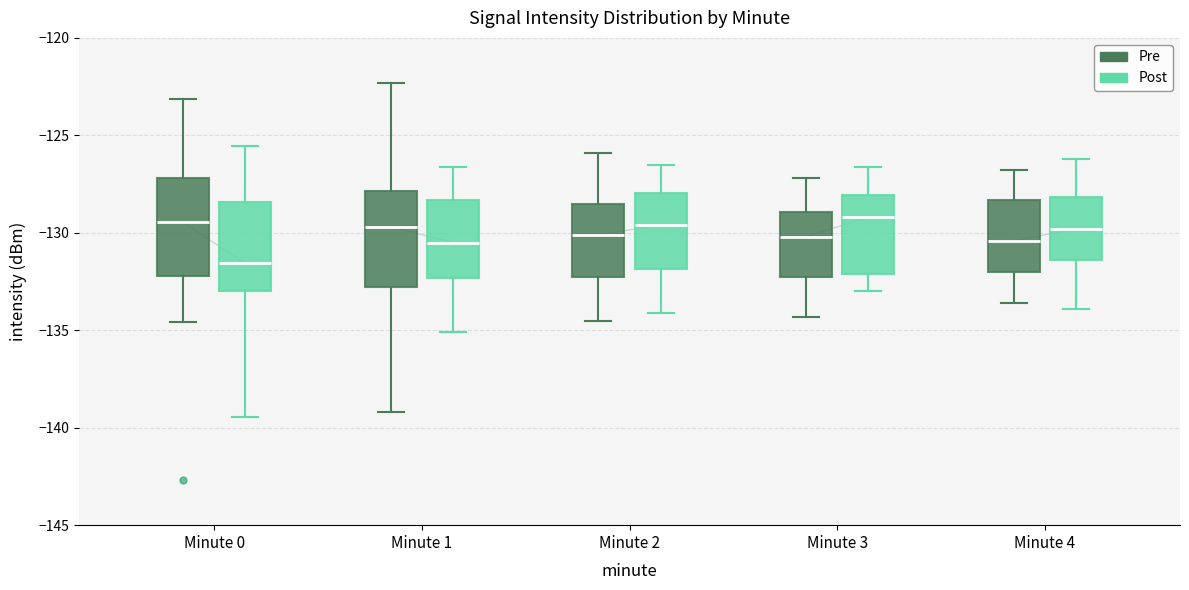

Where does the median line of the box for Minute 2 (Post) sit on the y-axis? The values are not printed on the chart, so give them approximately, as read against the axis.

-129.5